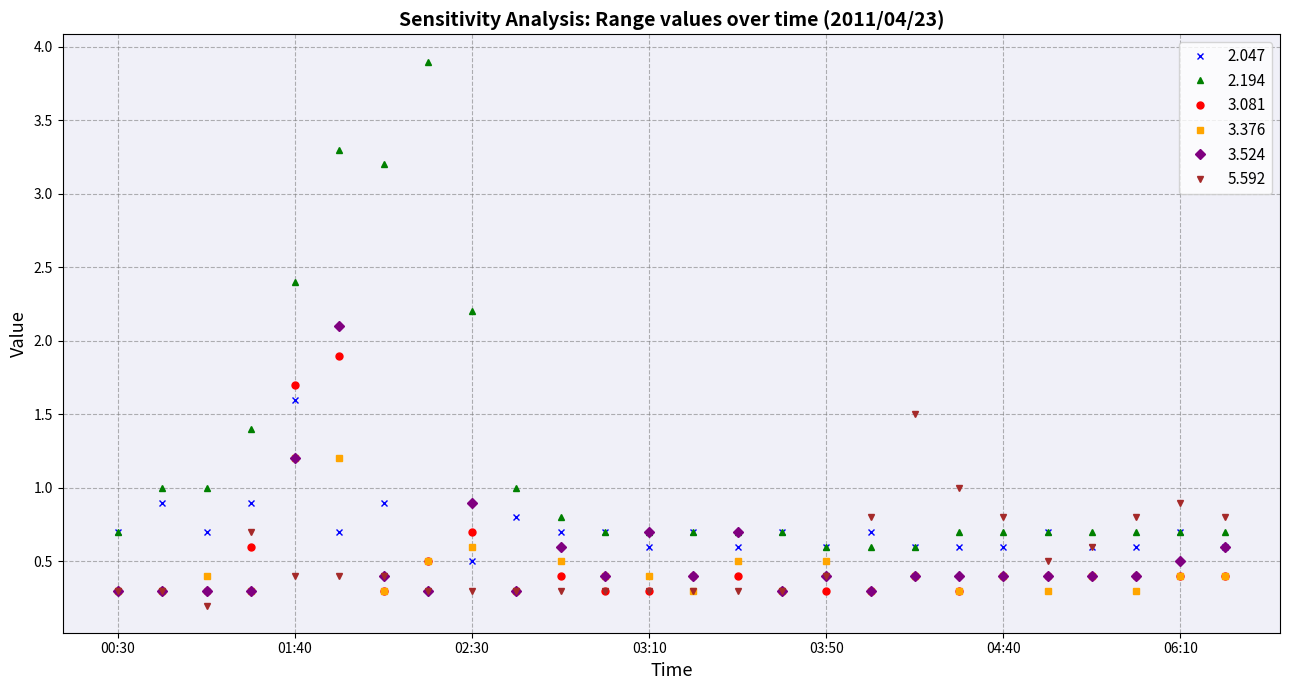

How many lines are shown in the chart?

6